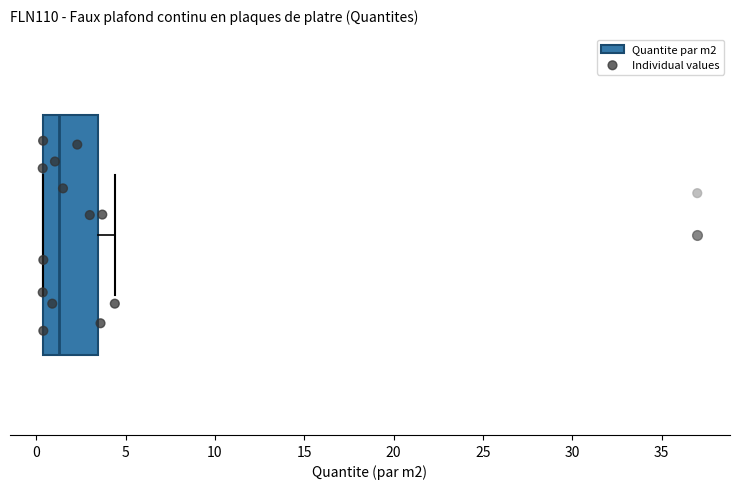

Where is the right edge of the box on the x-axis? The values are not printed on the chart, so give them approximately, as read against the axis.

3.5